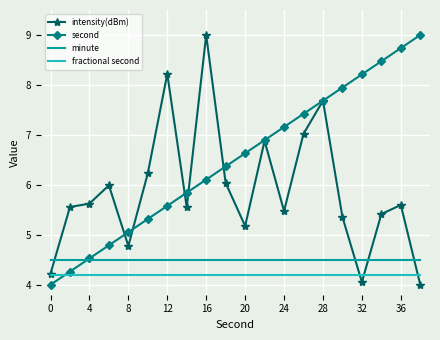

Which series has the largest total across all categories?

second